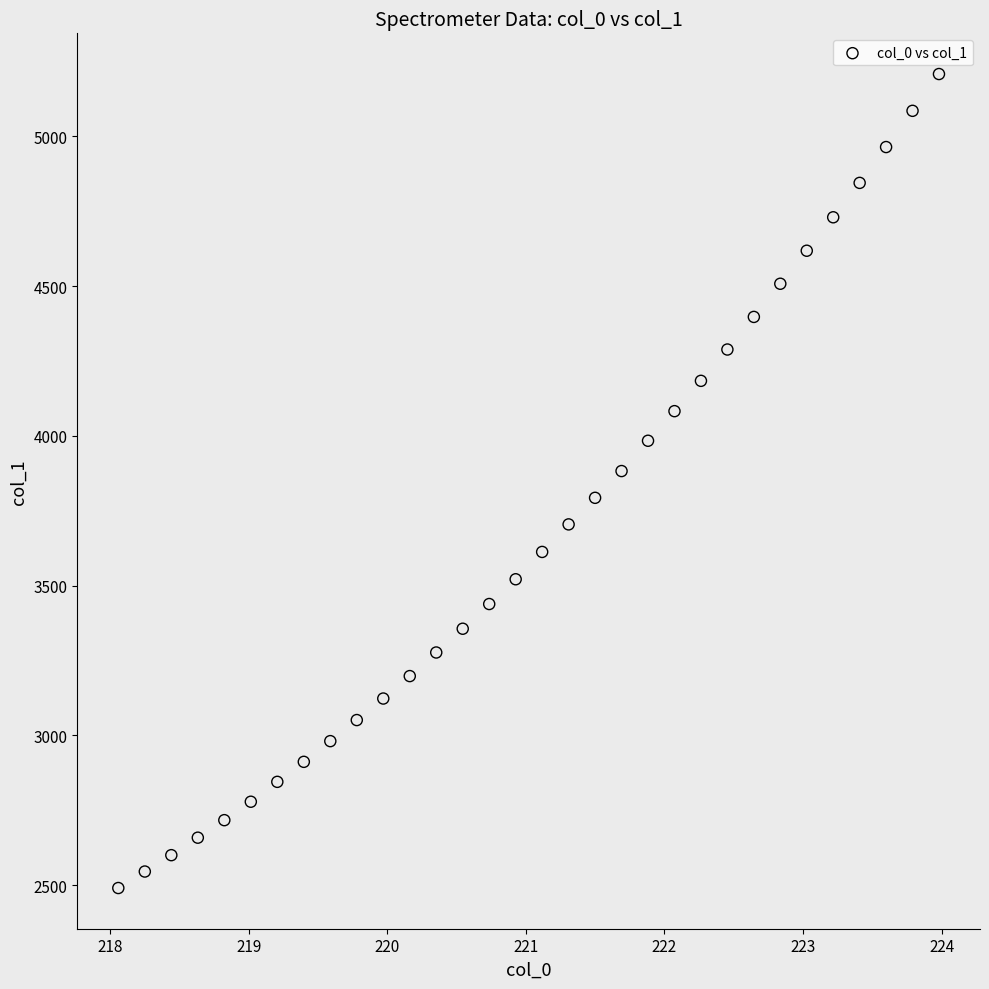

What is the range of Y values (max minus min)?

2717.8